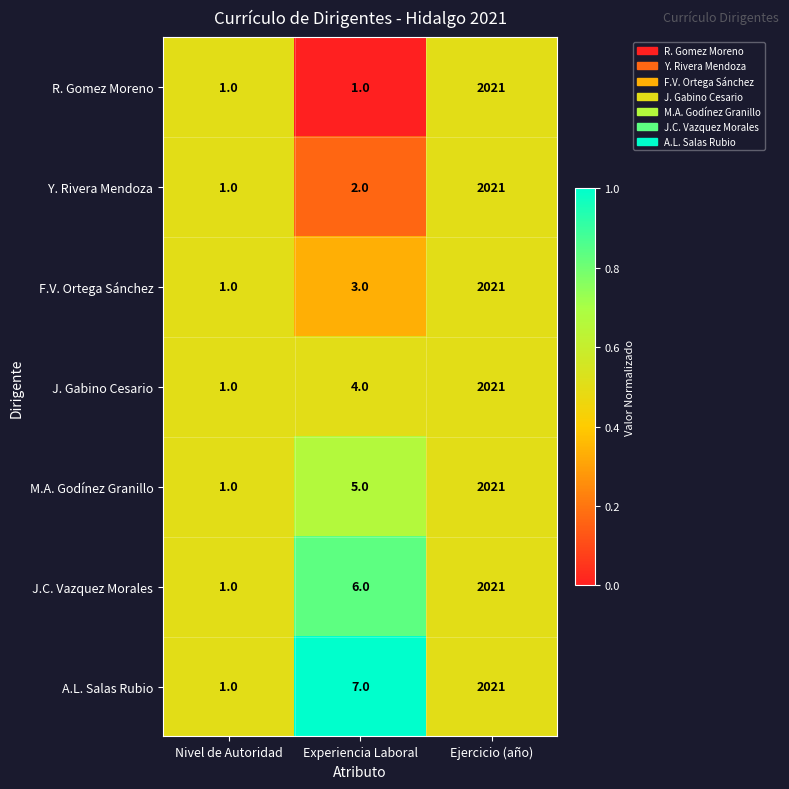

The R. Gomez Moreno series shows 1 at Experiencia Laboral. True or false?

True